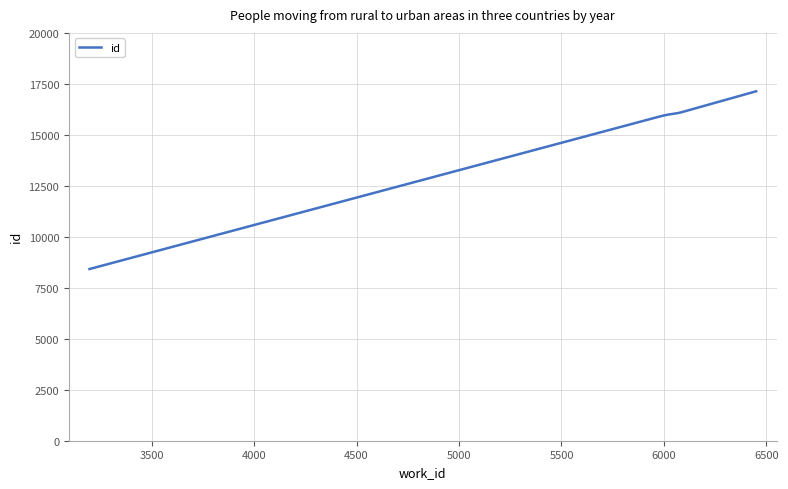

What is the difference between the maximum and minimum values?

8717